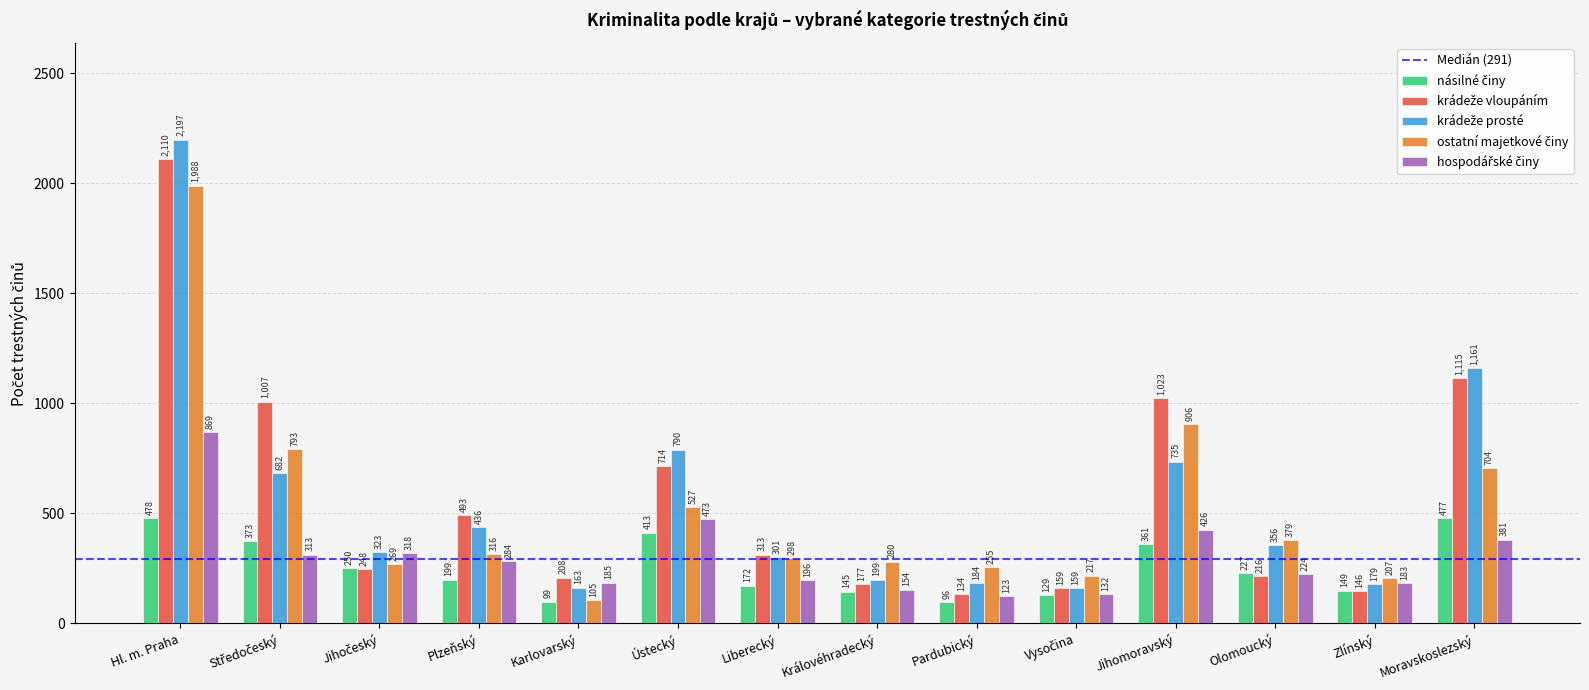

At how many categories does at least one series exceed 711?

5